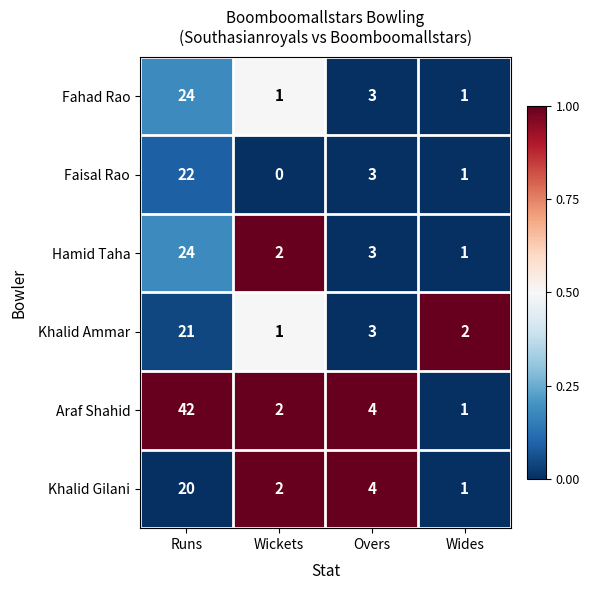

Which label corresponds to the smallest value in the chart?

Wickets